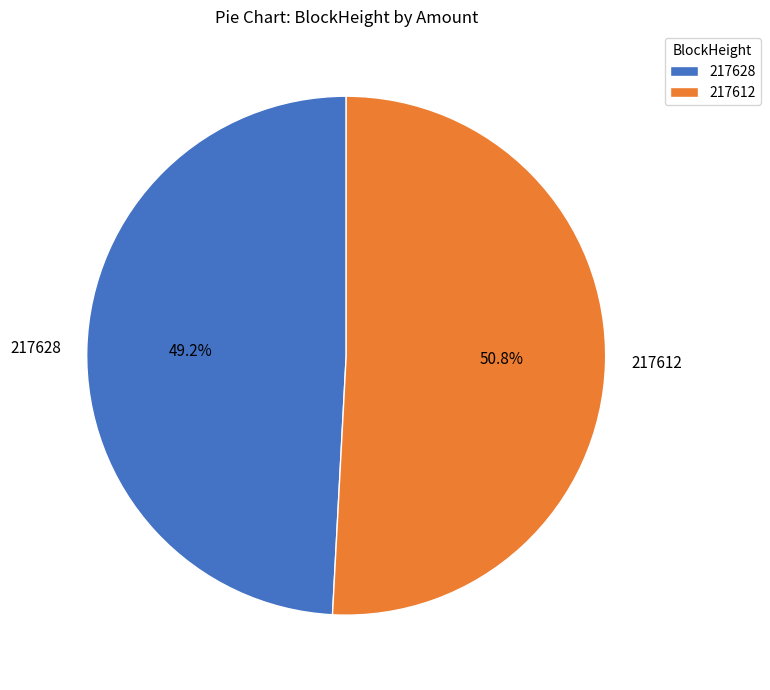

To the nearest percent, what is the difference between the 217612 and 217628 slice percentages?

2%